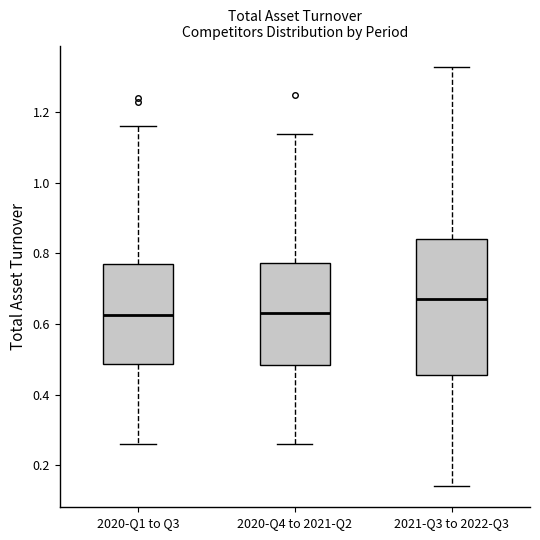

Reading left to right, transcribe this box plot: for each box, give where its median line is, the range the box spans, and where its two whiskers end, as read against the y-axis. The values are not printed on the chart, so give them approximately, as read against the axis.

2020-Q1 to Q3: median 0.62, box 0.48 to 0.78, whiskers 0.26 to 1.16
2020-Q4 to 2021-Q2: median 0.64, box 0.48 to 0.78, whiskers 0.26 to 1.14
2021-Q3 to 2022-Q3: median 0.68, box 0.46 to 0.84, whiskers 0.14 to 1.34